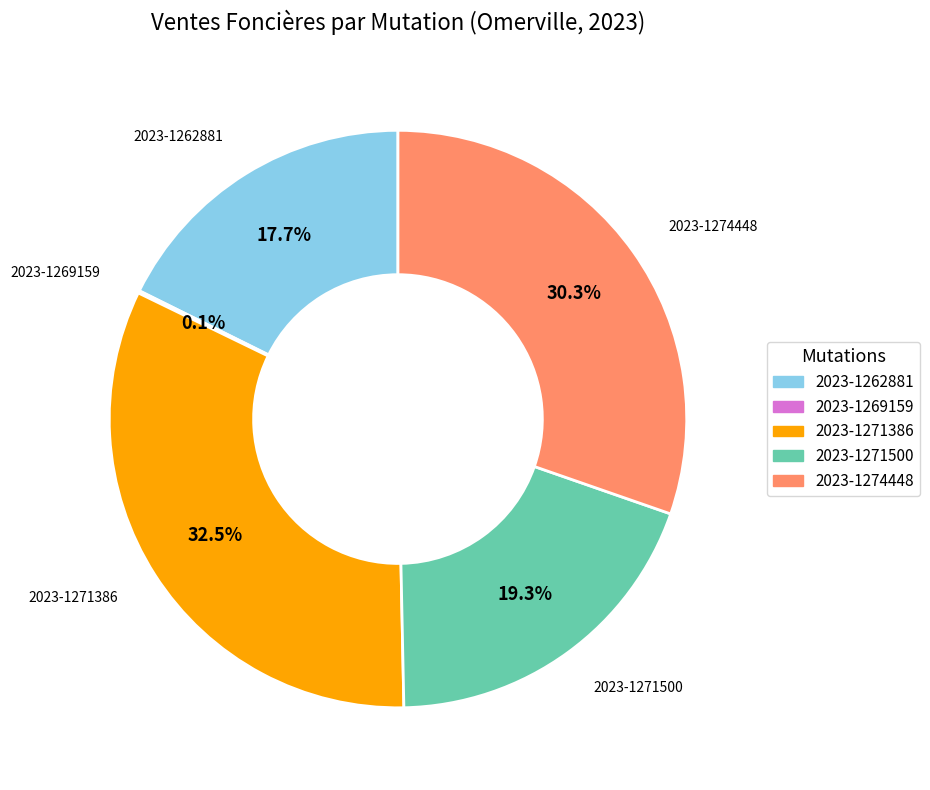

Which category has the biggest portion of the pie?

2023-1271386